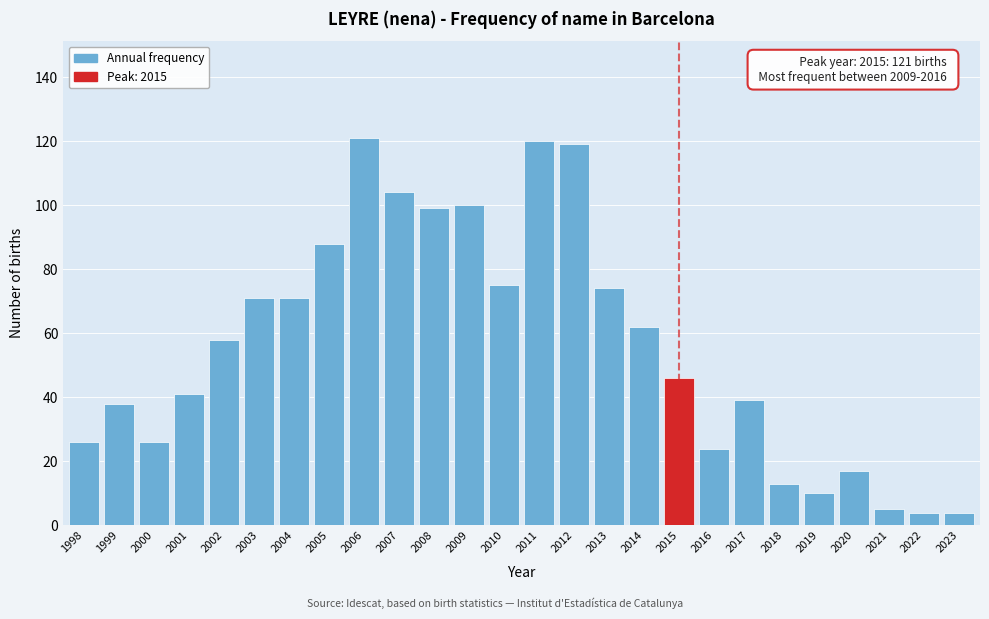

Reading left to right, list all the values displayed in this chart.

1998=26	1999=38	2000=26	2001=41	2002=58	2003=71	2004=71	2005=88	2006=121	2007=104	2008=99	2009=100	2010=75	2011=120	2012=119	2013=74	2014=62	2015=46	2016=24	2017=39	2018=13	2019=10	2020=17	2021=5	2022=4	2023=4